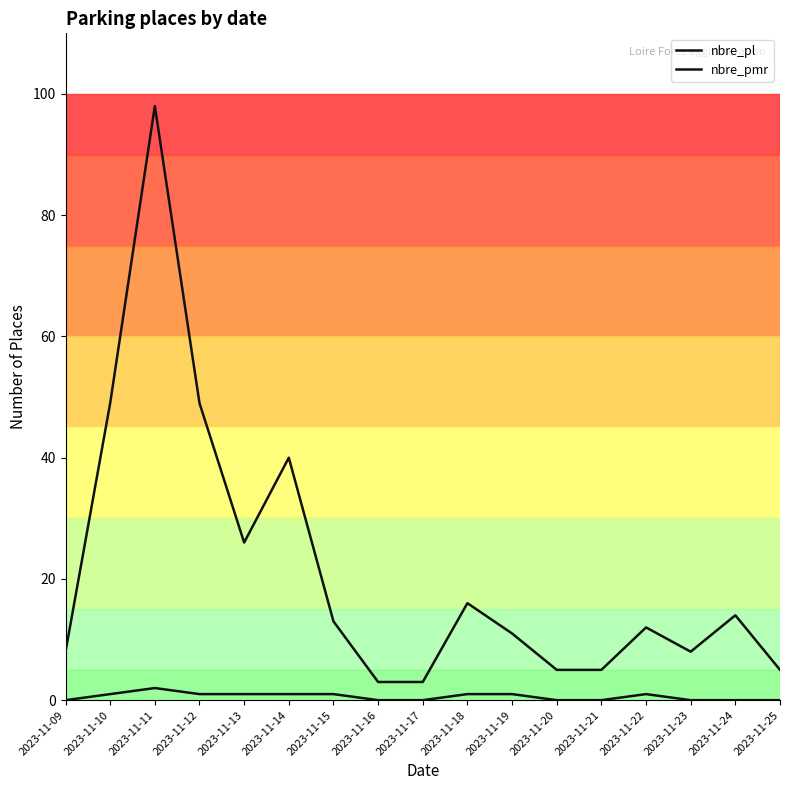

How many lines are shown in the chart?

2